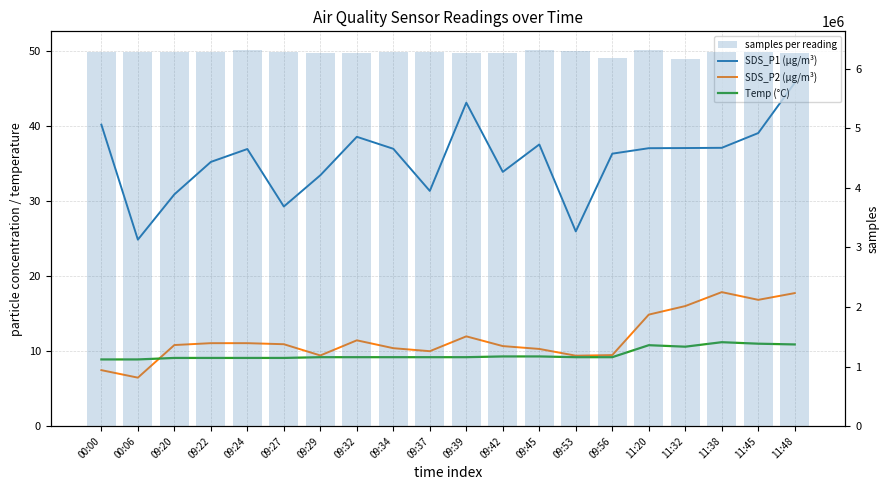

What are all the series names shown in the legend?

SDS_P1 (µg/m³), SDS_P2 (µg/m³), Temp (°C), samples per reading